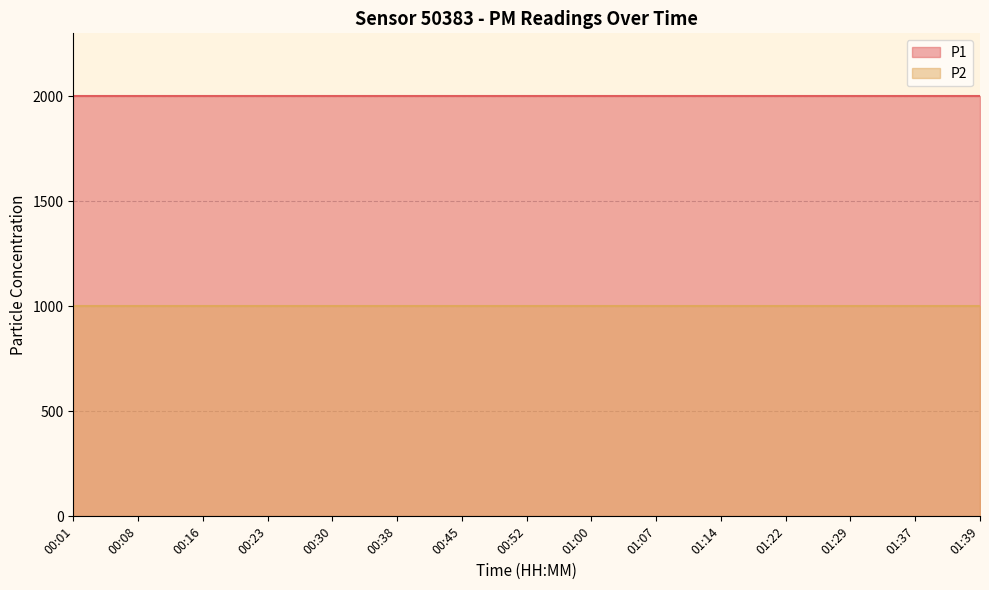

What is the total value across all series at 01:22?

2999.8